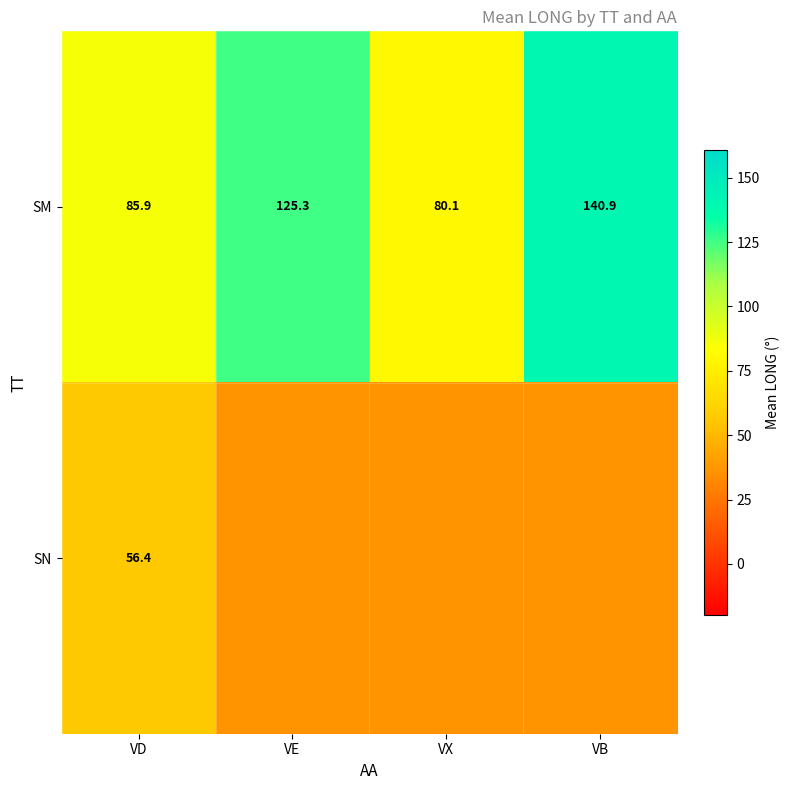

Count the number of categories in the chart.

4